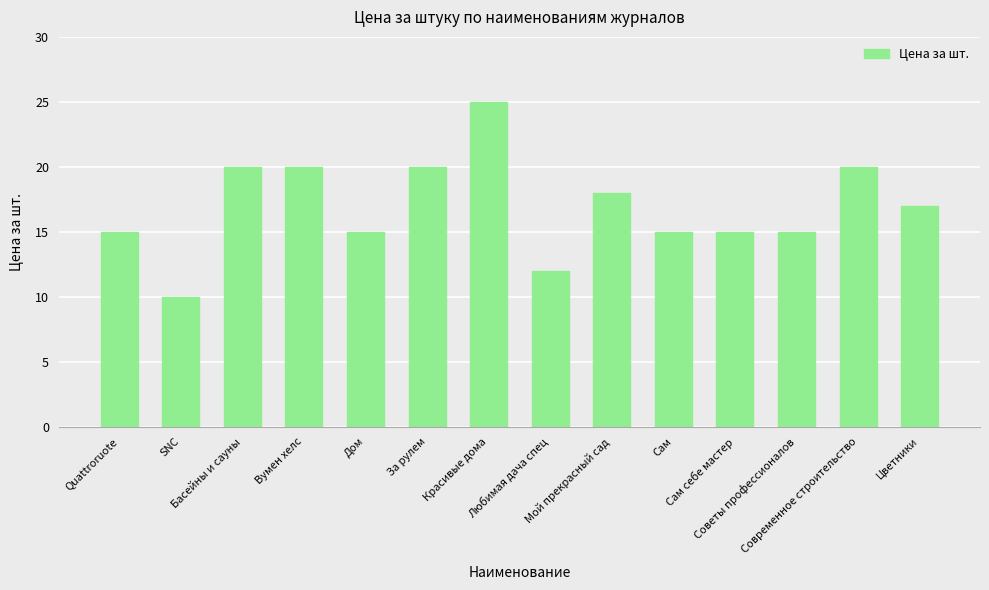

Reading left to right, what are all the values shown in this chart?

15	10	20	20	15	20	25	12	18	15	15	15	20	17